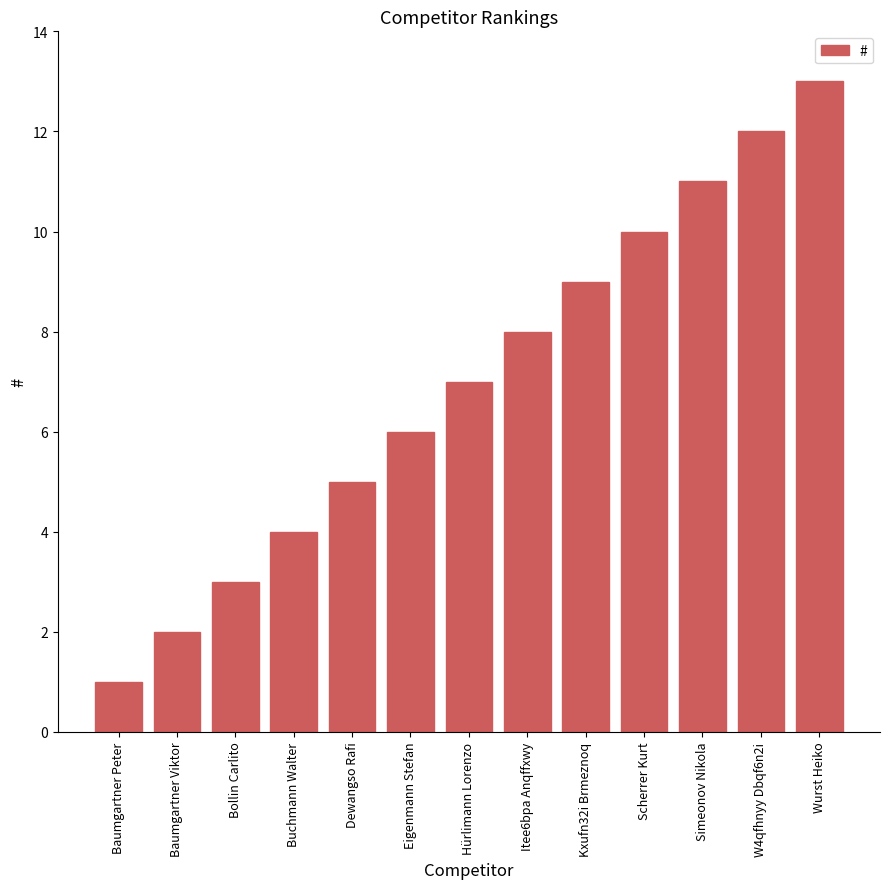

Is it true that the value at Wurst Heiko is 21?

False